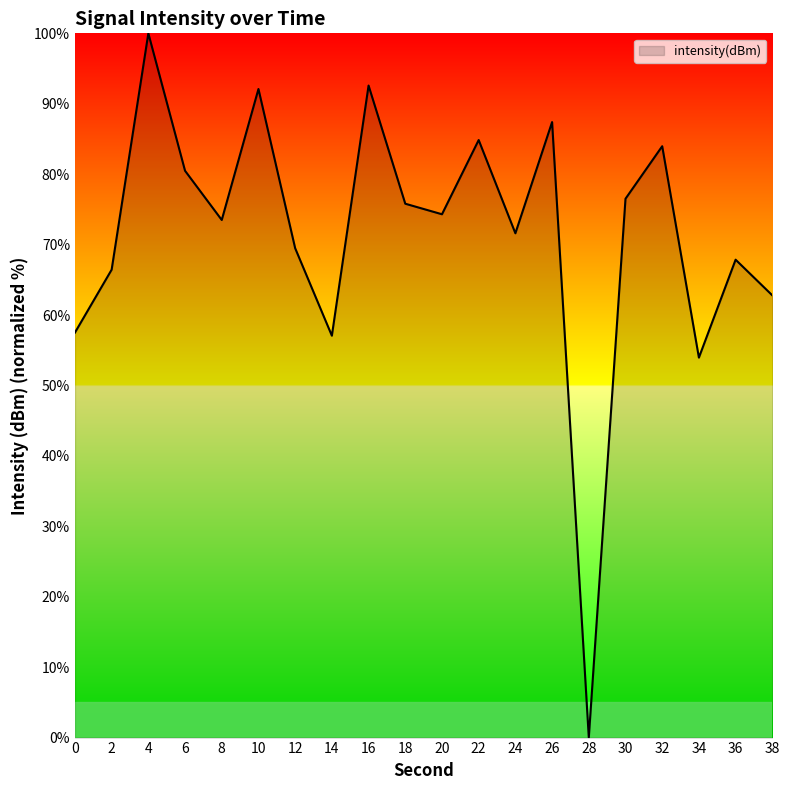

What is the average value?

71.4